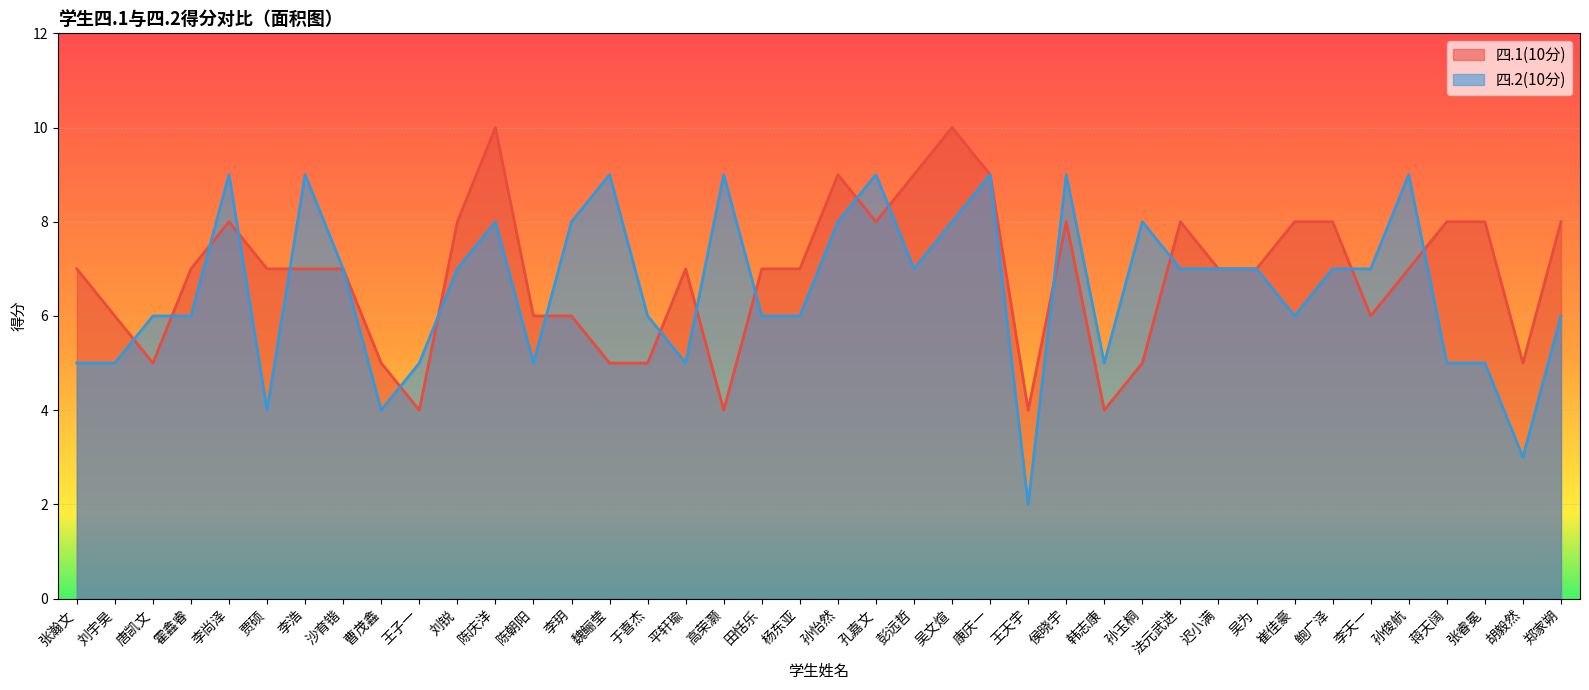

Which series ends up on top after the final intersection of 四.1(10分) and 四.2(10分)?

四.1(10分)